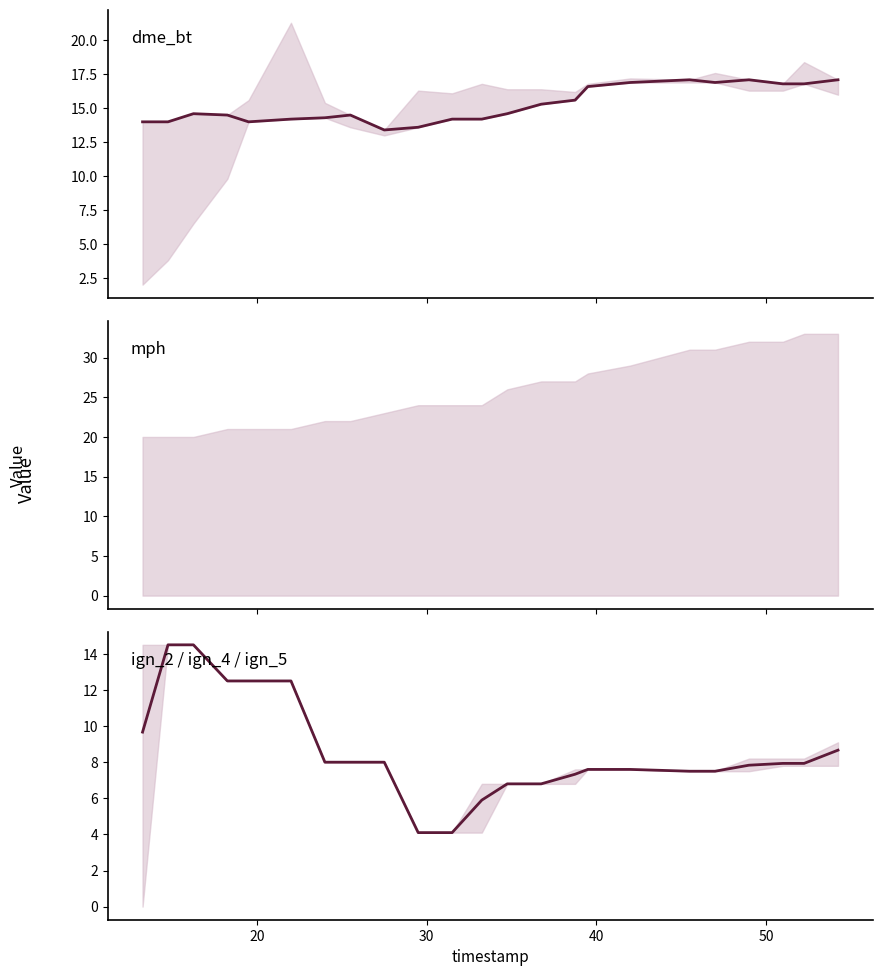

True or false: dme_bt has more than 1 interior local peaks.

True